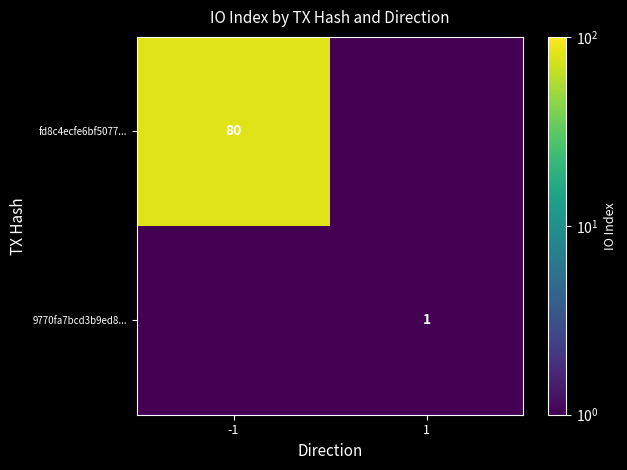

True or false: 9770fa7bcd3b9ed8... has a value of 0.6 at 1.

False